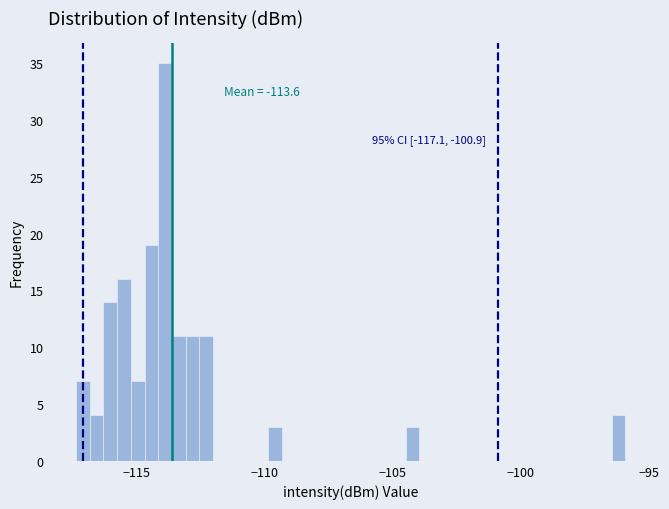

Read against the x-axis, roughly where is the centre of the tallest bar?

-114.0